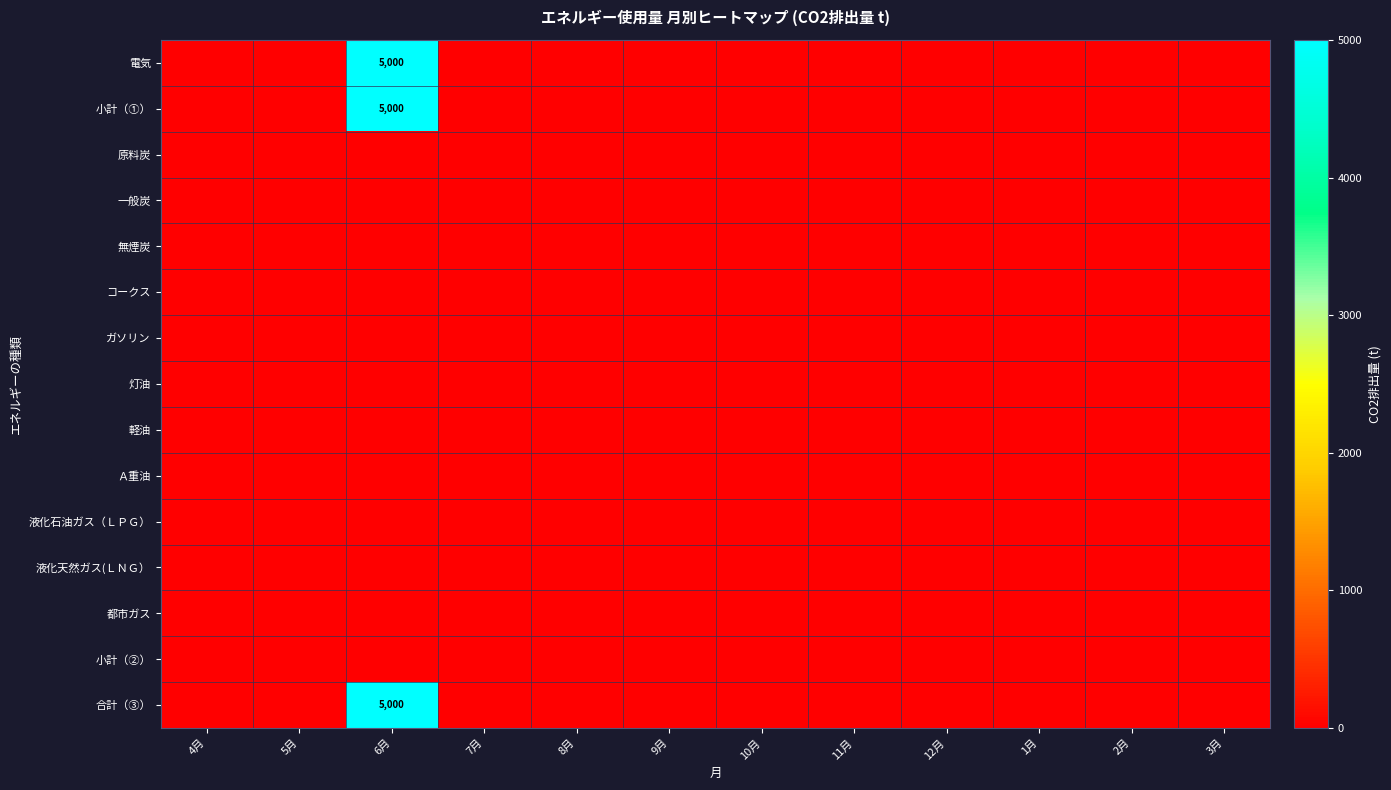

Which series has the largest total across all categories?

電気